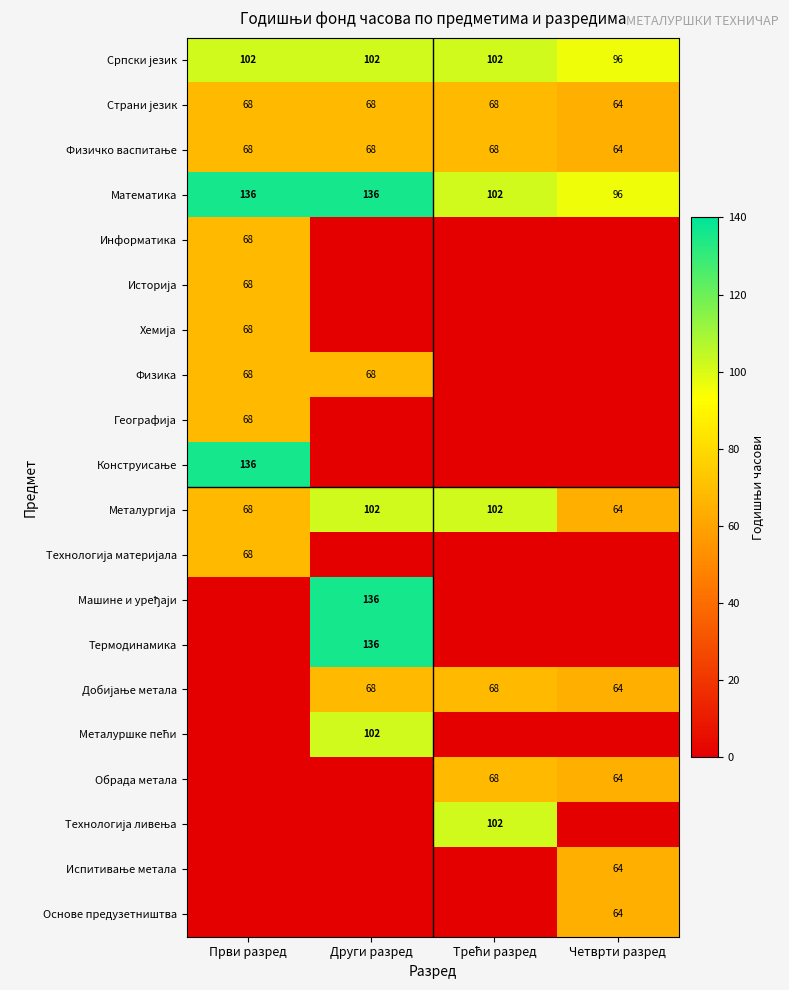

What is the total value across all series at Четврти разред?

640